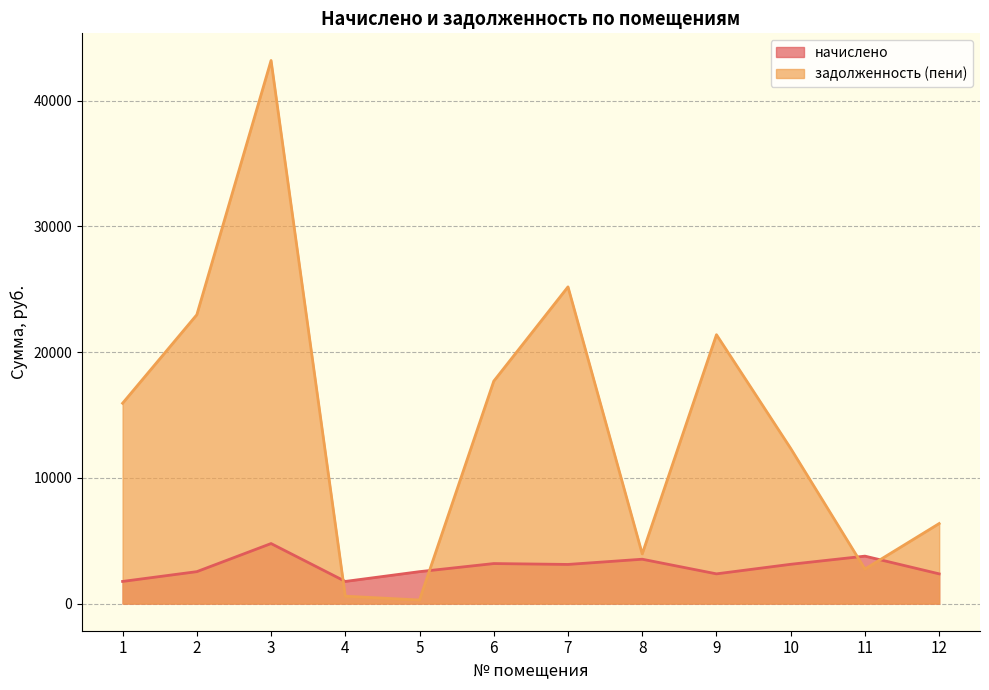

Reading right to left, what are all the values shown in this chart?

начислено: 12=2363.4	11=3773.2	10=3123.9	9=2363.4	8=3527.6	7=3112.2	6=3182.4	5=2538.9	4=1760.8	3=4773.6	2=2538.9	1=1760.8
задолженность (пени): 12=6365.4	11=2746.5	10=12338.4	9=21387.0	8=3951.6	7=25190.9	6=17692.2	5=281.4	4=587.0	3=43197.4	2=22975.1	1=15934.4